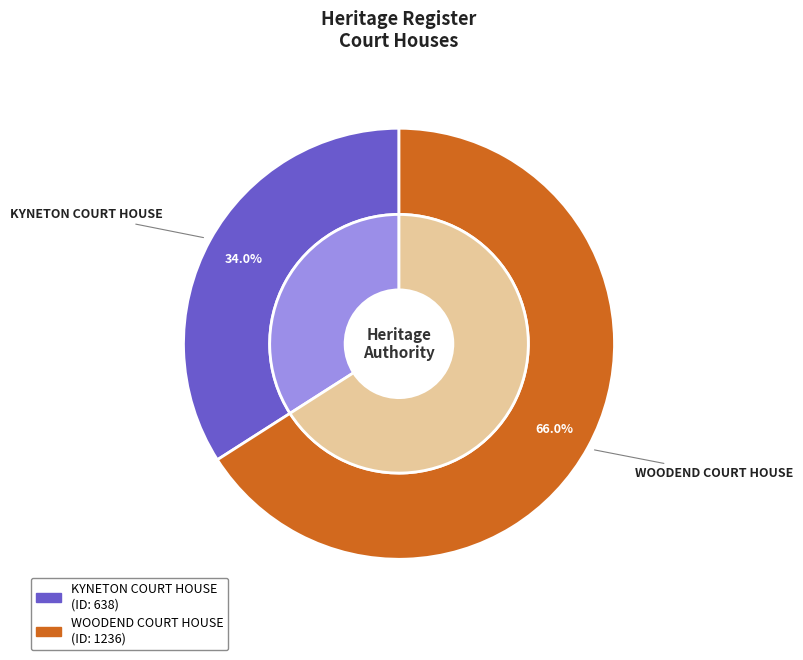

To the nearest percent, what is the combined percentage of KYNETON COURT HOUSE and WOODEND COURT HOUSE?

100%